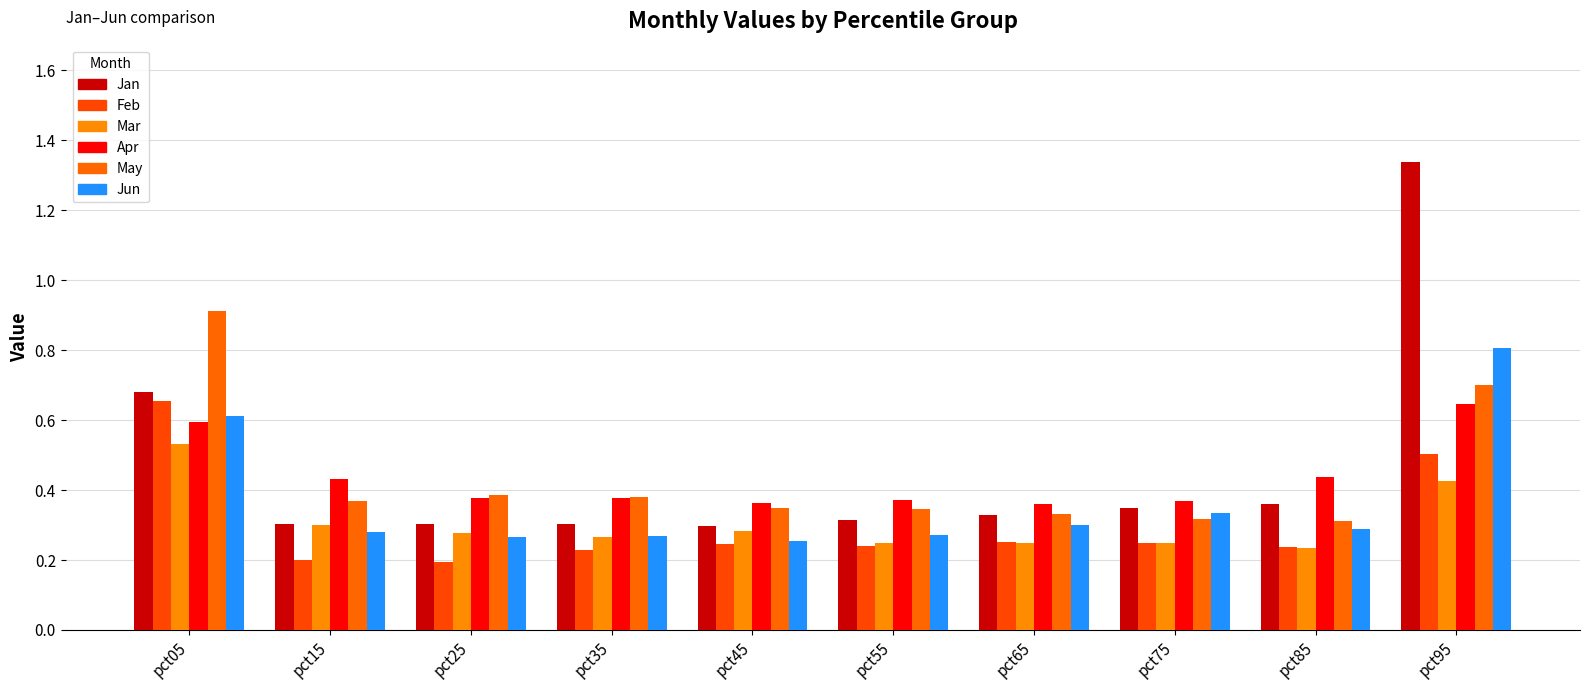

Is it true that May equals 0.2 at pct65?

False